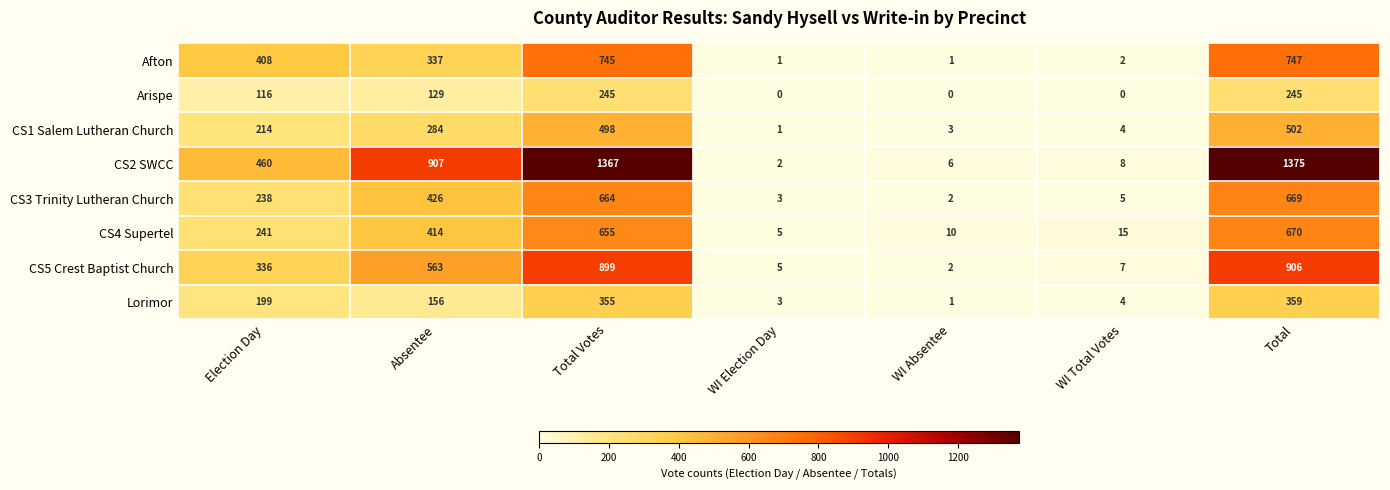

What is the difference between the maximum and minimum values in the CS4 Supertel series?

665